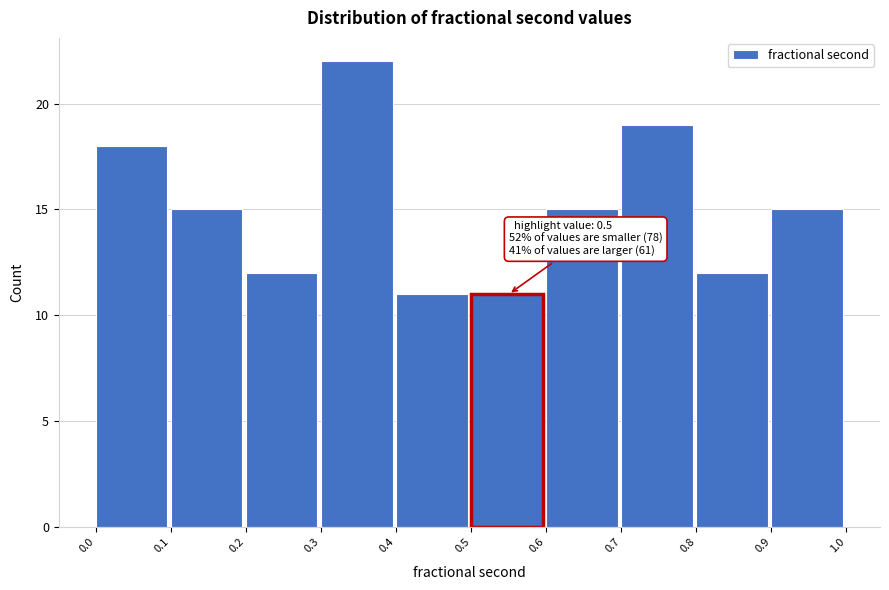

Which range on the x-axis has the tallest bar?

0.3 to 0.4